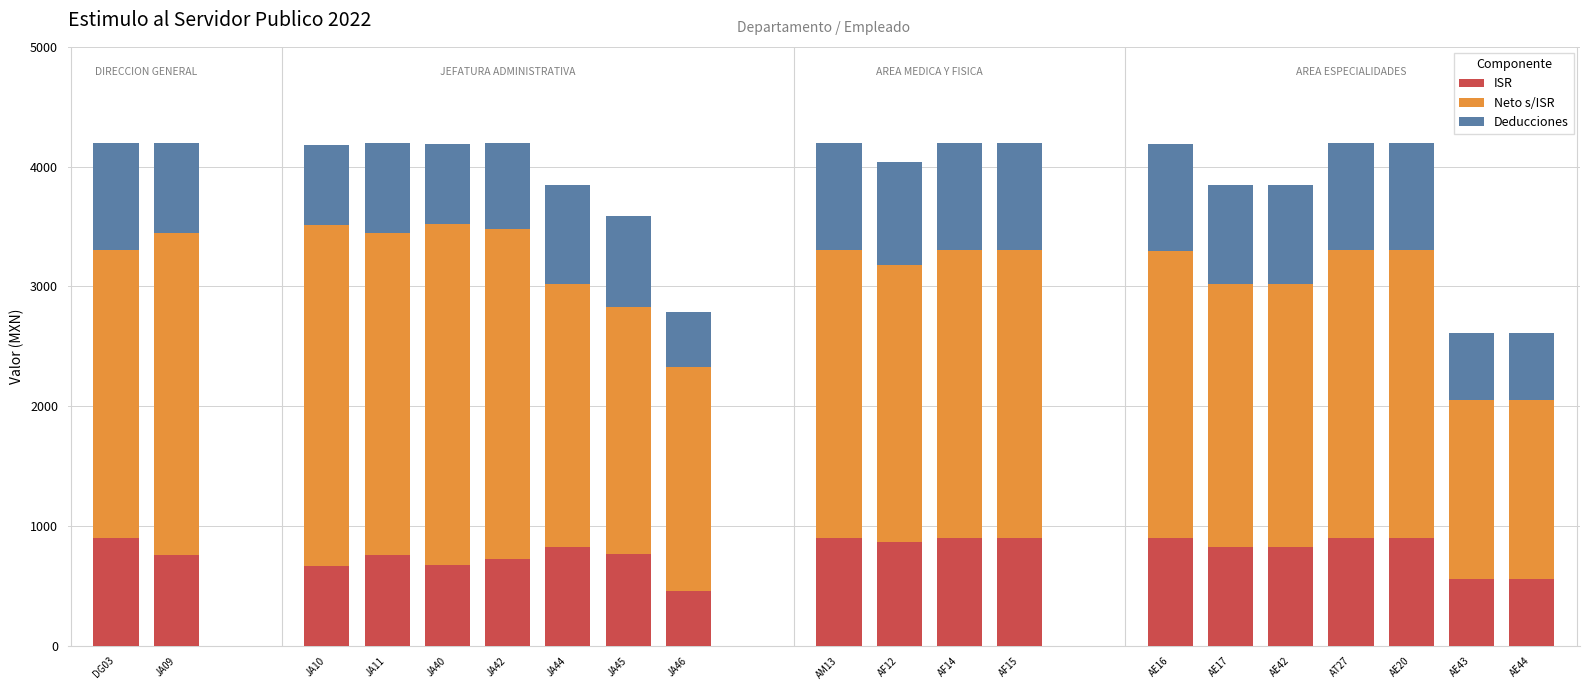

What is the total value across all series at JA44?

3843.3